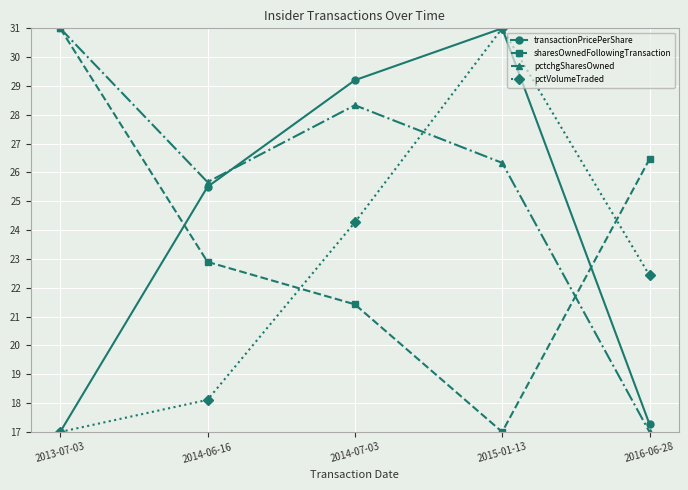

What is the difference between the highest and lowest values at 2015-01-13?

14.0